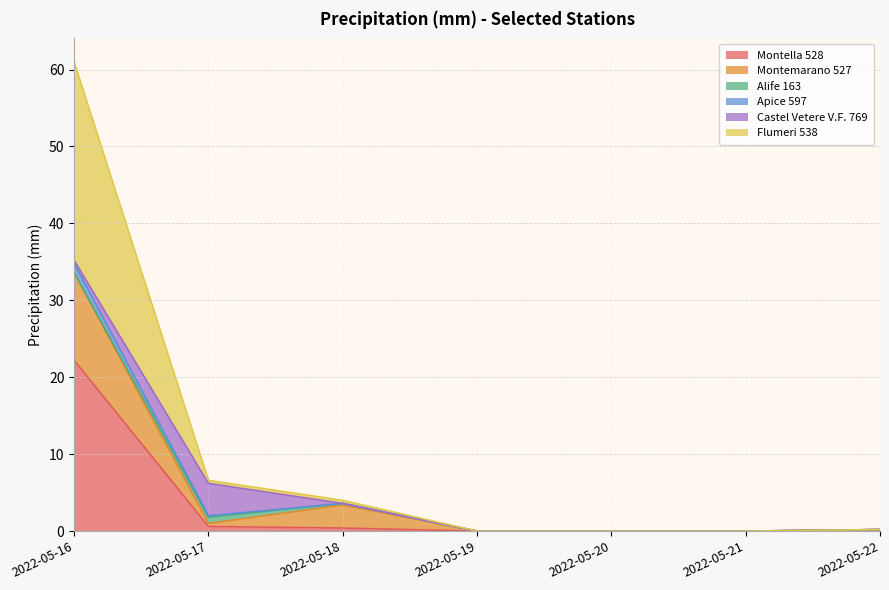

At which category is the sum across all series the highest?

2022-05-16